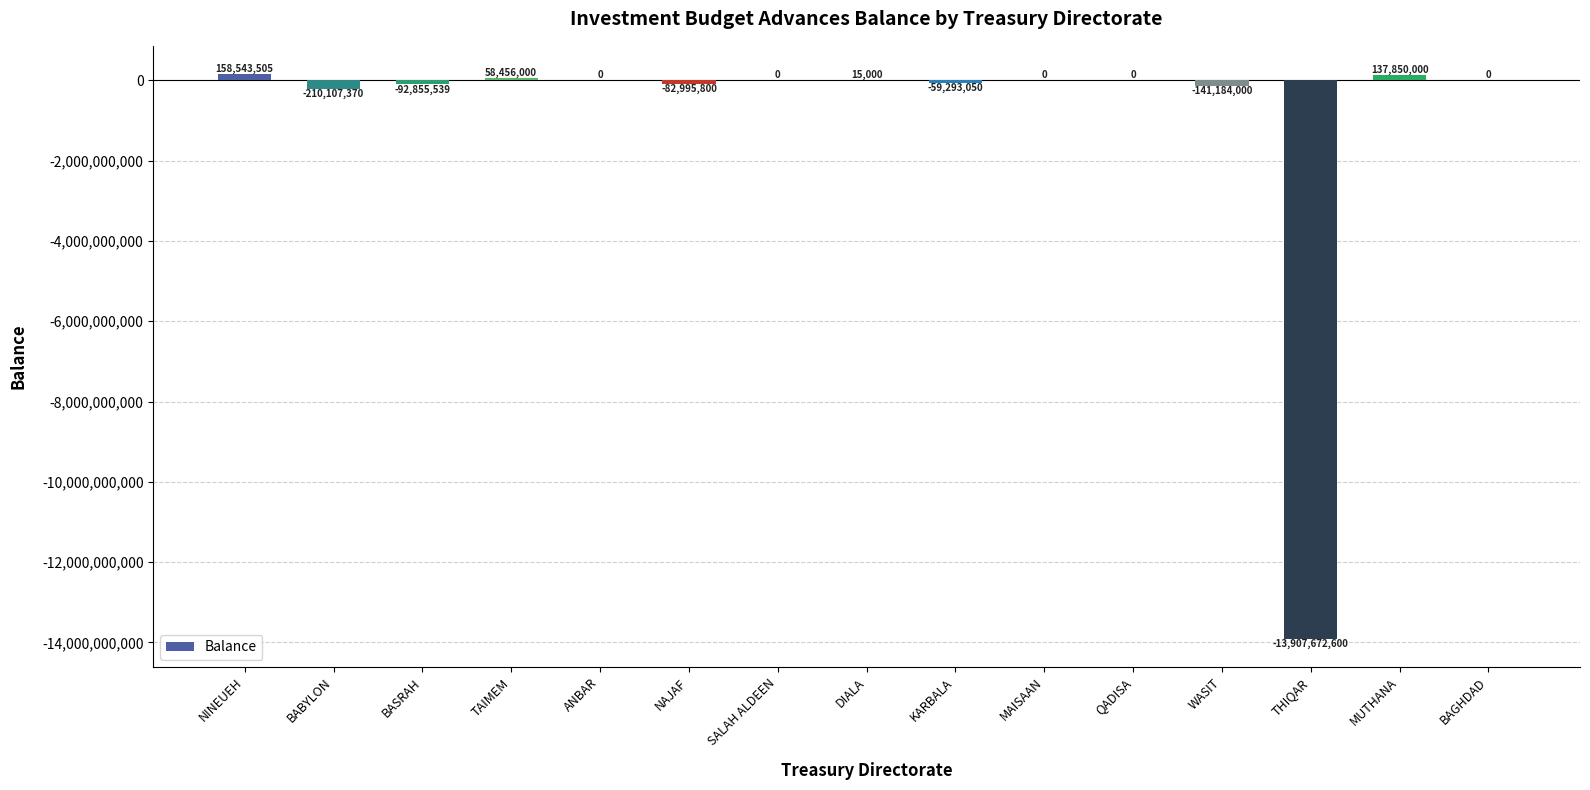

What is the sum of the values at WASIT and THIQAR?

-14048856600